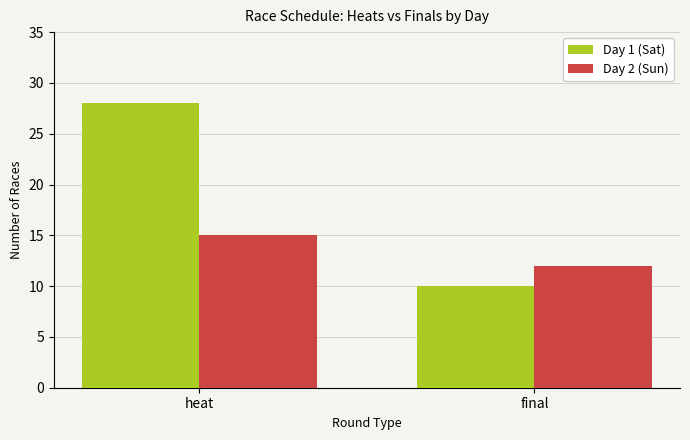

Is the value of Day 1 (Sat) at final greater than the value of Day 2 (Sun) at final?

No